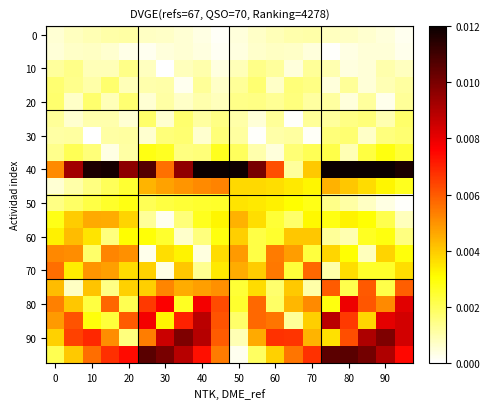

Count the number of data series in this chart.

20